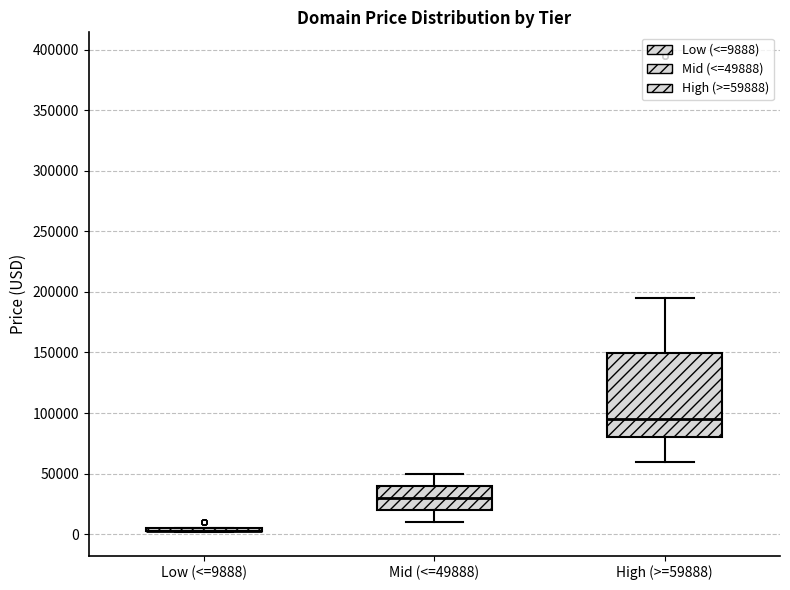

Comparing the boxes themselves (not the whiskers), which one is the tallest?

High (>=59888)